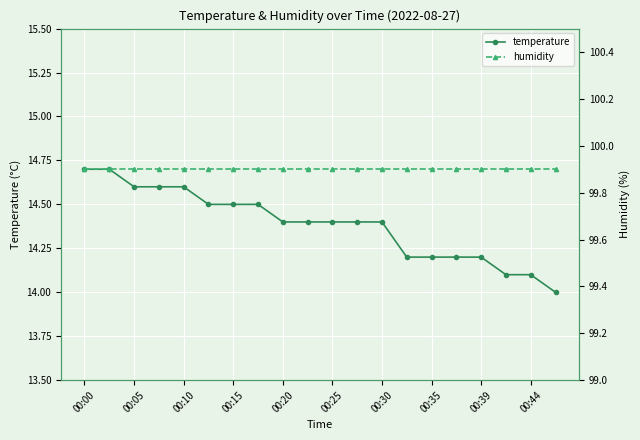

Which series has the largest range (max minus min)?

temperature